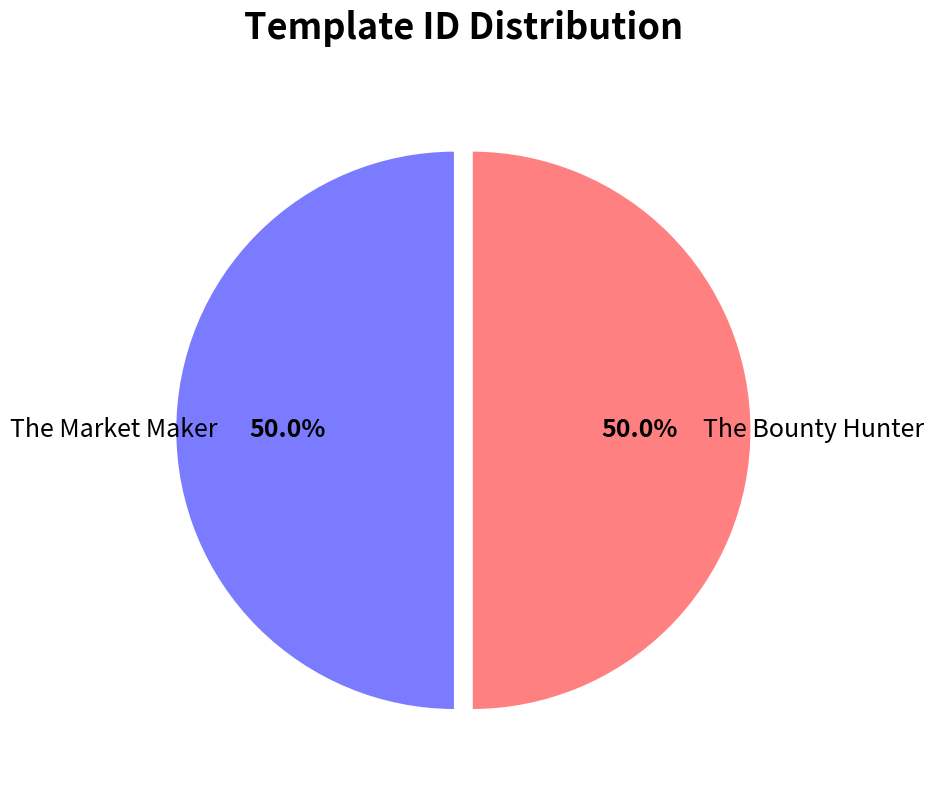

How many slices are in this pie chart?

2